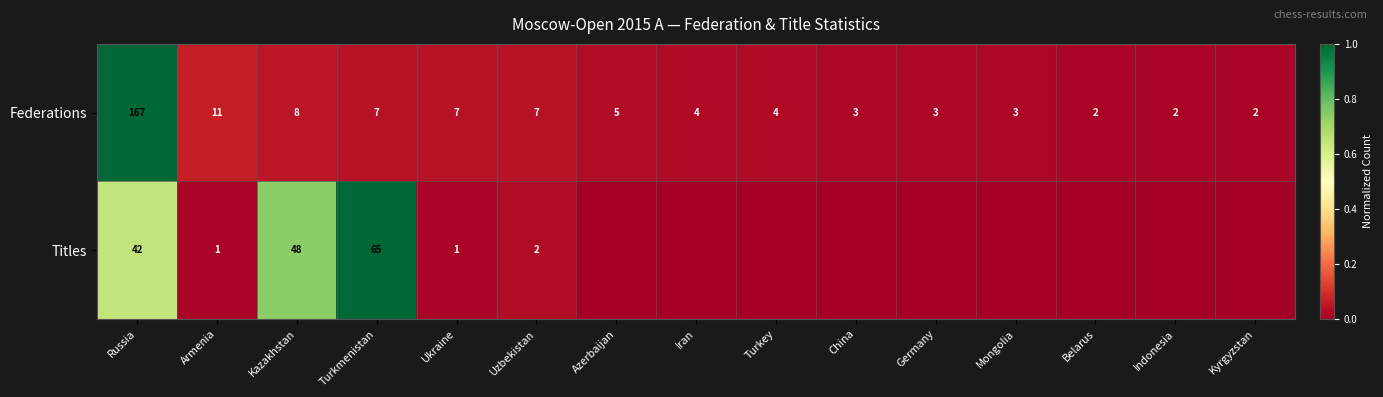

Rank the series at Turkmenistan from lowest to highest value.

Federations, Titles